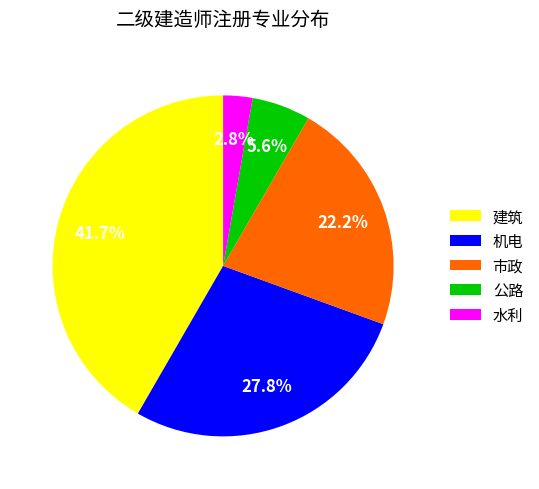

What is the ratio of the value at 水利 to the value at 机电?

0.1